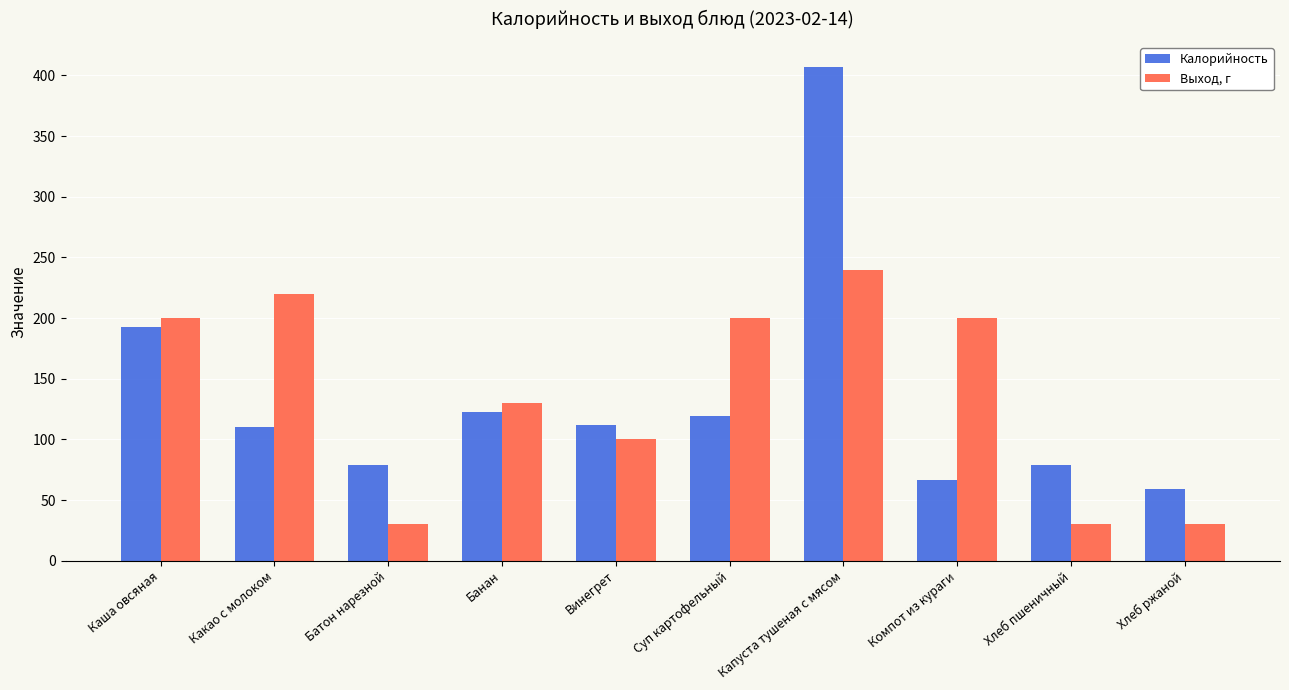

At how many categories does at least one series exceed 47?

10